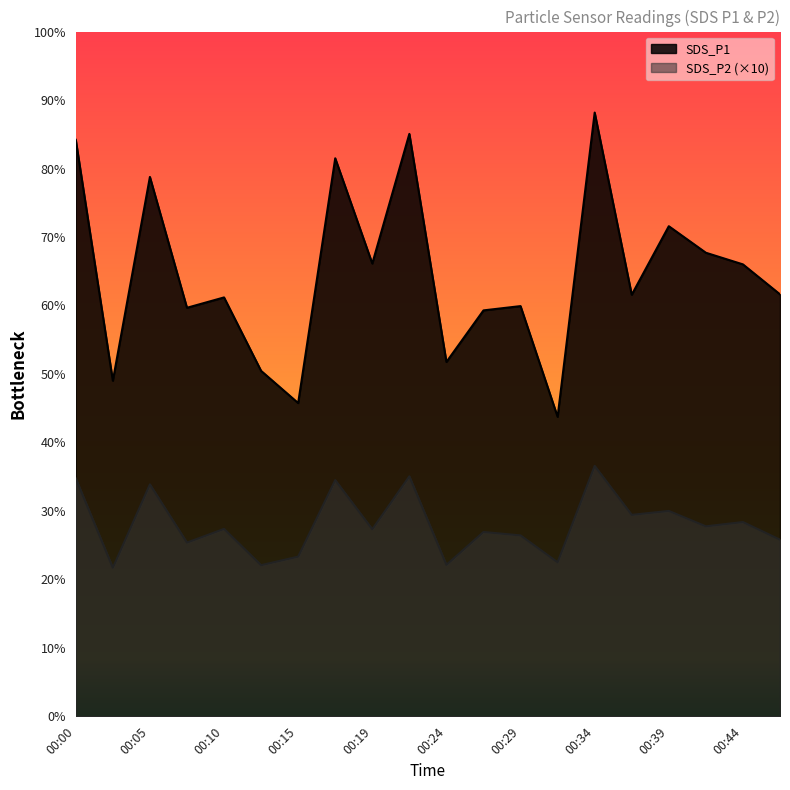

What is the difference between the maximum and minimum values in the SDS_P2 series?

59.5